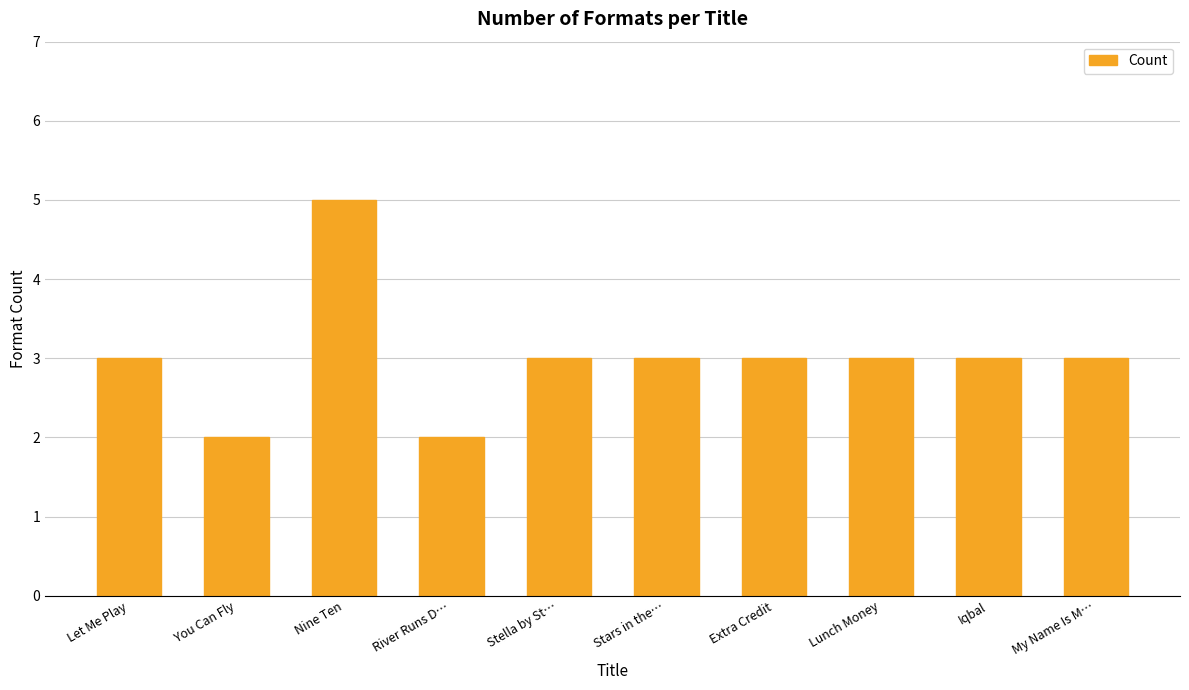

How many data points does each series have?

10